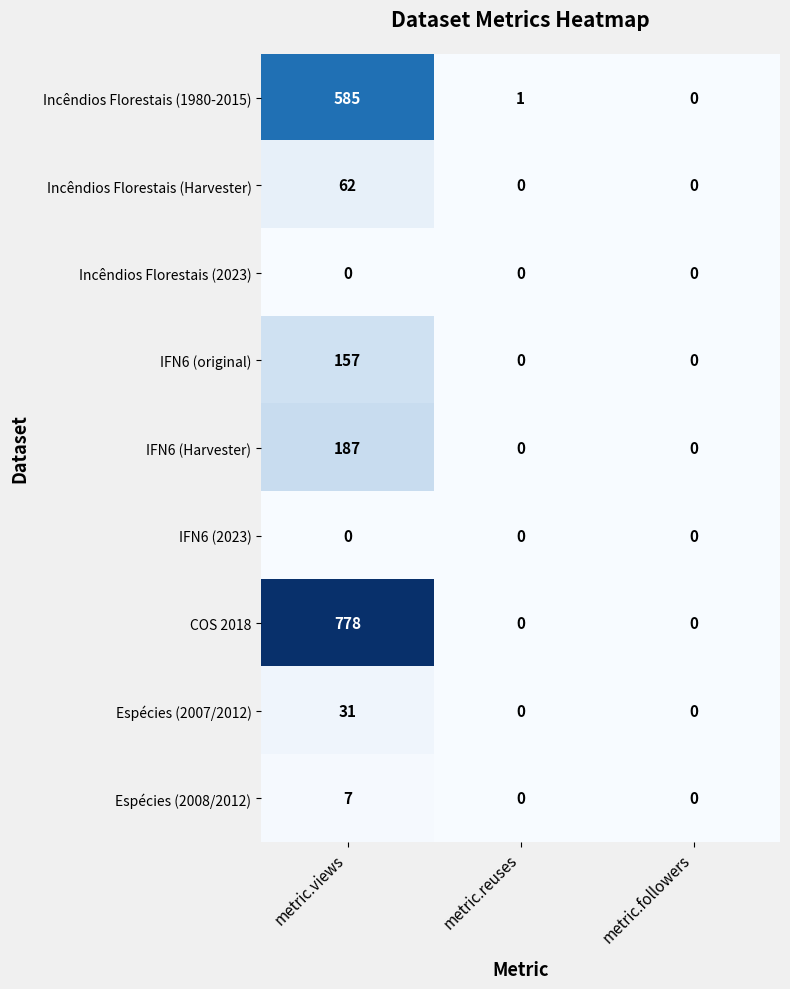

At which category does the chart reach its peak across all series?

metric.views